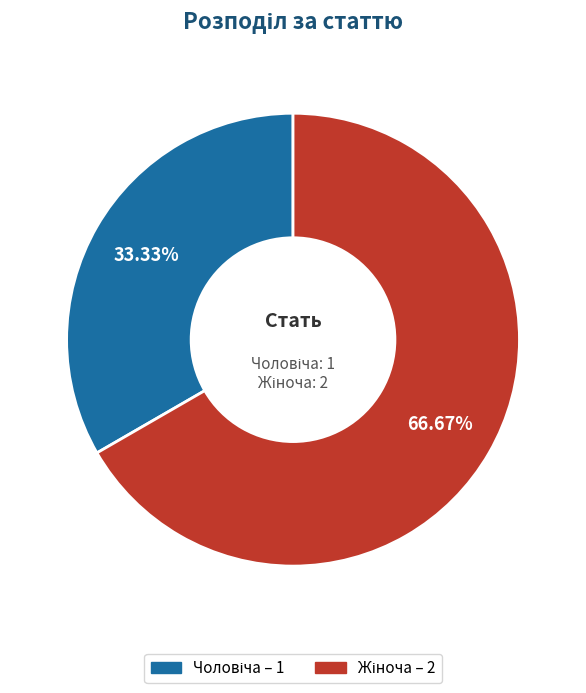

Does any single category account for the majority?

Yes